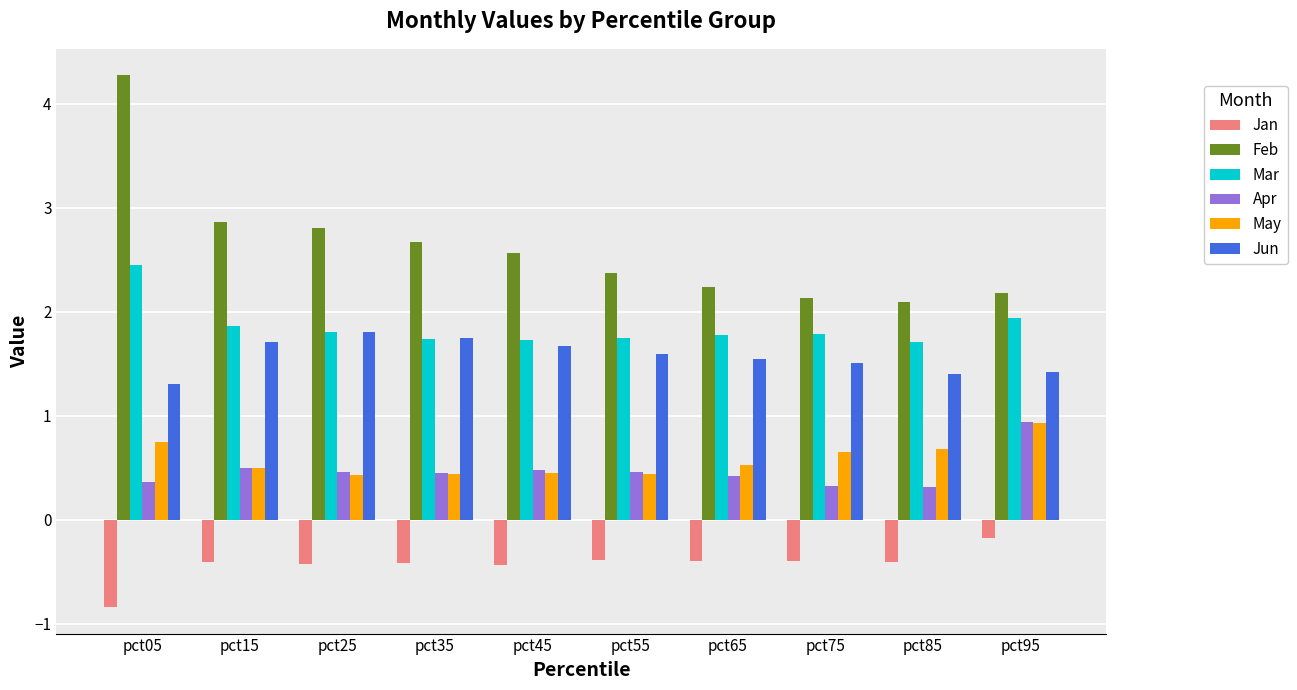

What is the sum of the May values at pct35 and pct45?

0.9